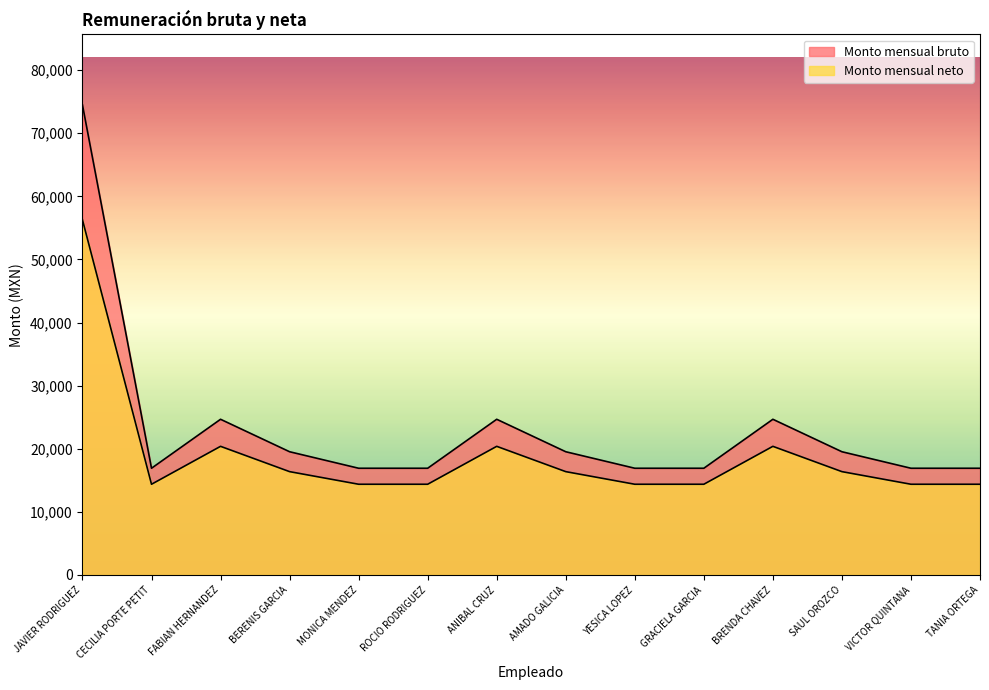

What is the difference between the maximum and minimum values in the Monto mensual bruto series?

57570